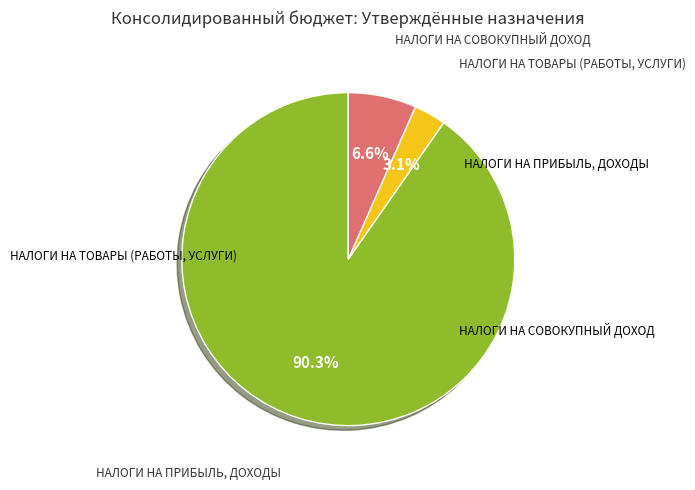

Do НАЛОГИ НА ТОВАРЫ (РАБОТЫ, УСЛУГИ) and НАЛОГИ НА СОВОКУПНЫЙ ДОХОД together represent more than half of the pie?

No